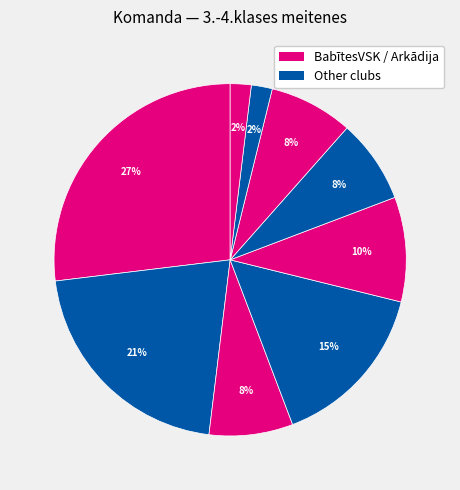

How many segments does this pie chart have?

9